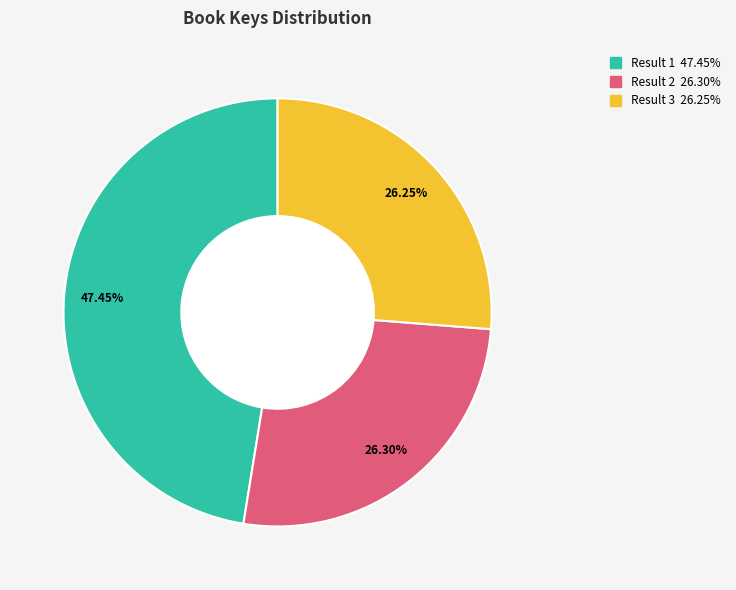

Count the number of slices in the pie.

3